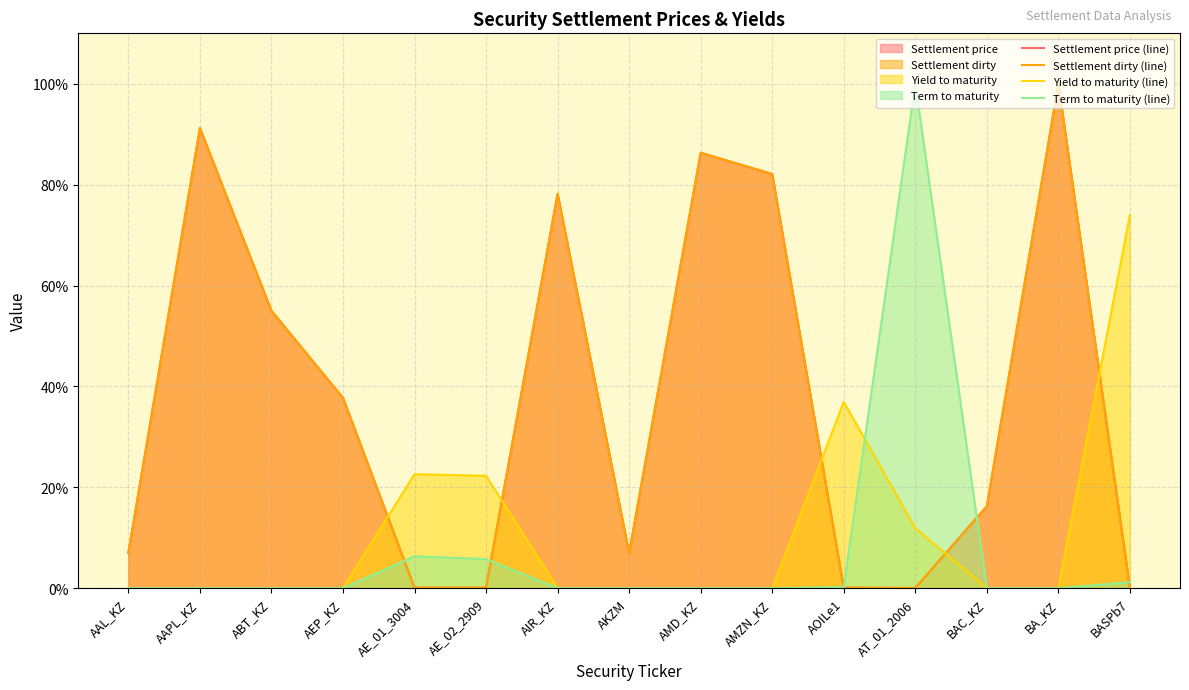

What is the maximum value shown in the chart?

100.0